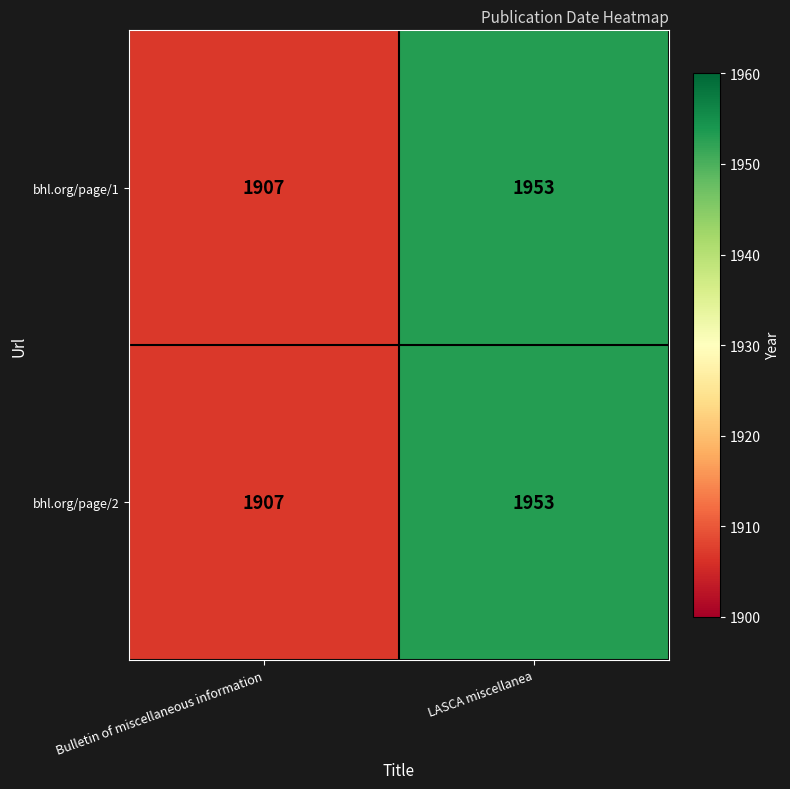

At which label is bhl.org/page/1 closest to 1930?

Bulletin of miscellaneous information